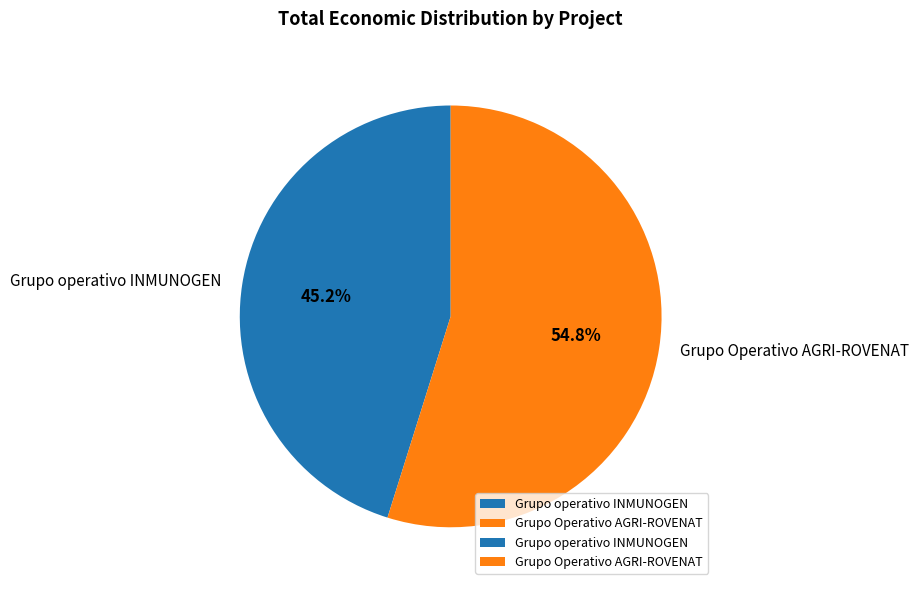

What is the ratio of the value at Grupo Operativo AGRI-ROVENAT to the value at Grupo operativo INMUNOGEN?

1.2